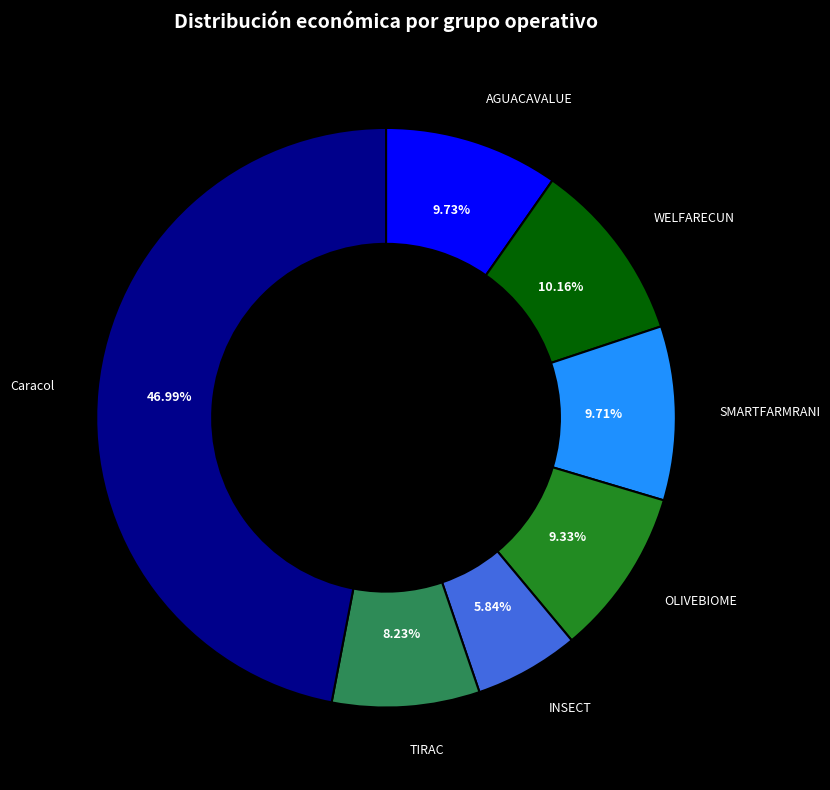

Count the number of slices in the pie.

7